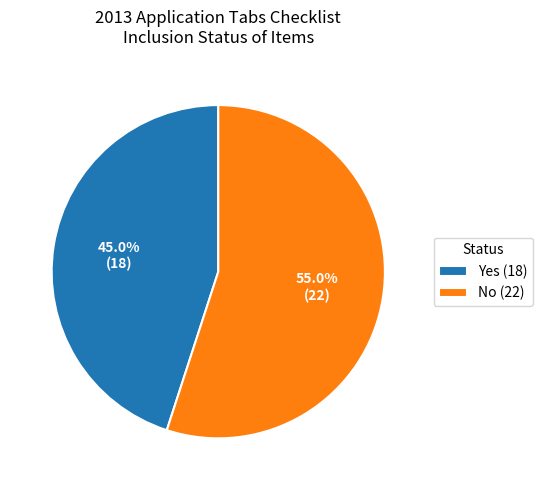

Approximately how many times larger is the value at No compared to Yes?

1.2